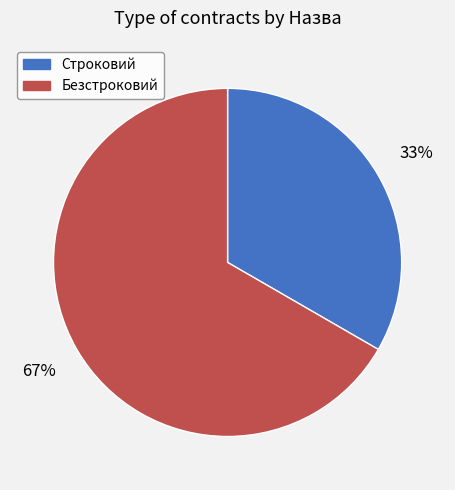

Which slice represents more than half of the pie?

Безстроковий